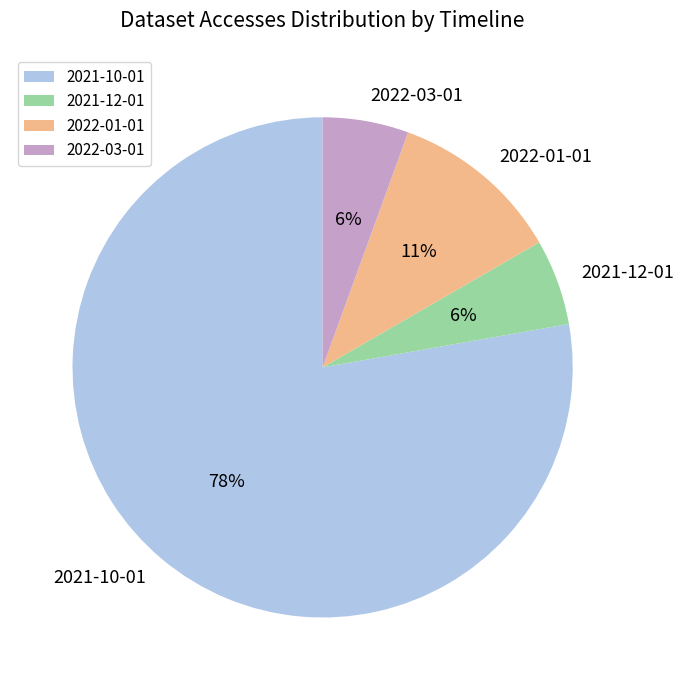

To the nearest percent, what is the combined percentage of 2021-12-01 and 2021-10-01?

83%